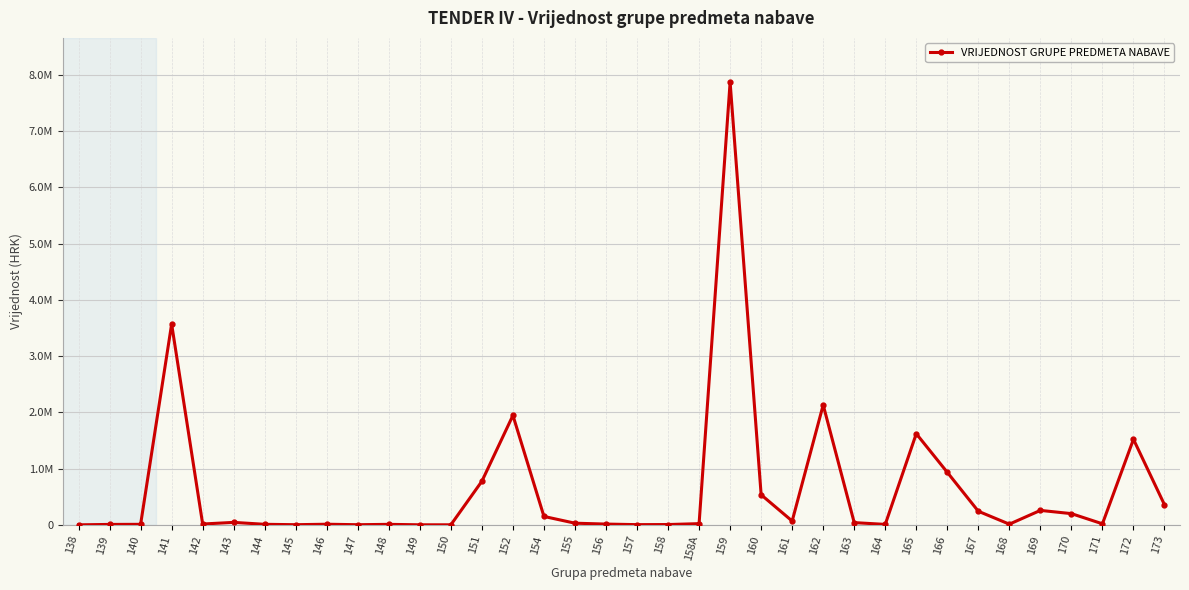

What is the value of the 30th point from the left?

241836.6